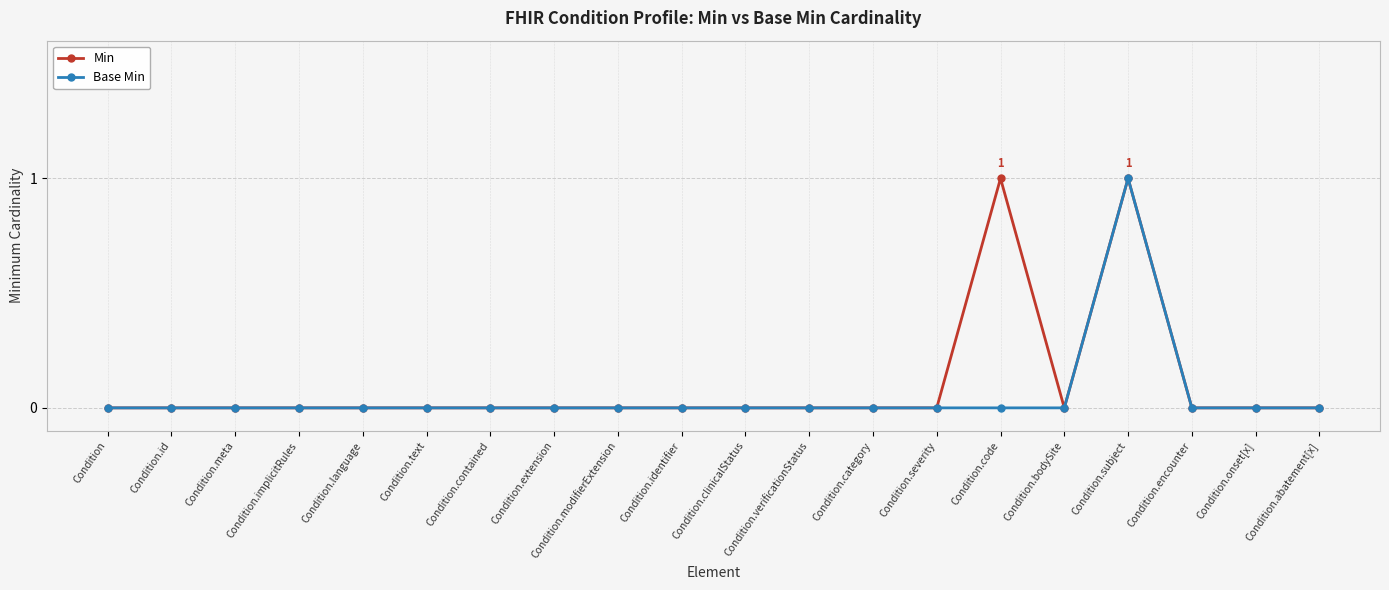

Reading right to left, what are all the values shown in this chart?

Min: Condition.abatement[x]=0	Condition.onset[x]=0	Condition.encounter=0	Condition.subject=1	Condition.bodySite=0	Condition.code=1	Condition.severity=0	Condition.category=0	Condition.verificationStatus=0	Condition.clinicalStatus=0	Condition.identifier=0	Condition.modifierExtension=0	Condition.extension=0	Condition.contained=0	Condition.text=0	Condition.language=0	Condition.implicitRules=0	Condition.meta=0	Condition.id=0	Condition=0
Base Min: Condition.abatement[x]=0	Condition.onset[x]=0	Condition.encounter=0	Condition.subject=1	Condition.bodySite=0	Condition.code=0	Condition.severity=0	Condition.category=0	Condition.verificationStatus=0	Condition.clinicalStatus=0	Condition.identifier=0	Condition.modifierExtension=0	Condition.extension=0	Condition.contained=0	Condition.text=0	Condition.language=0	Condition.implicitRules=0	Condition.meta=0	Condition.id=0	Condition=0